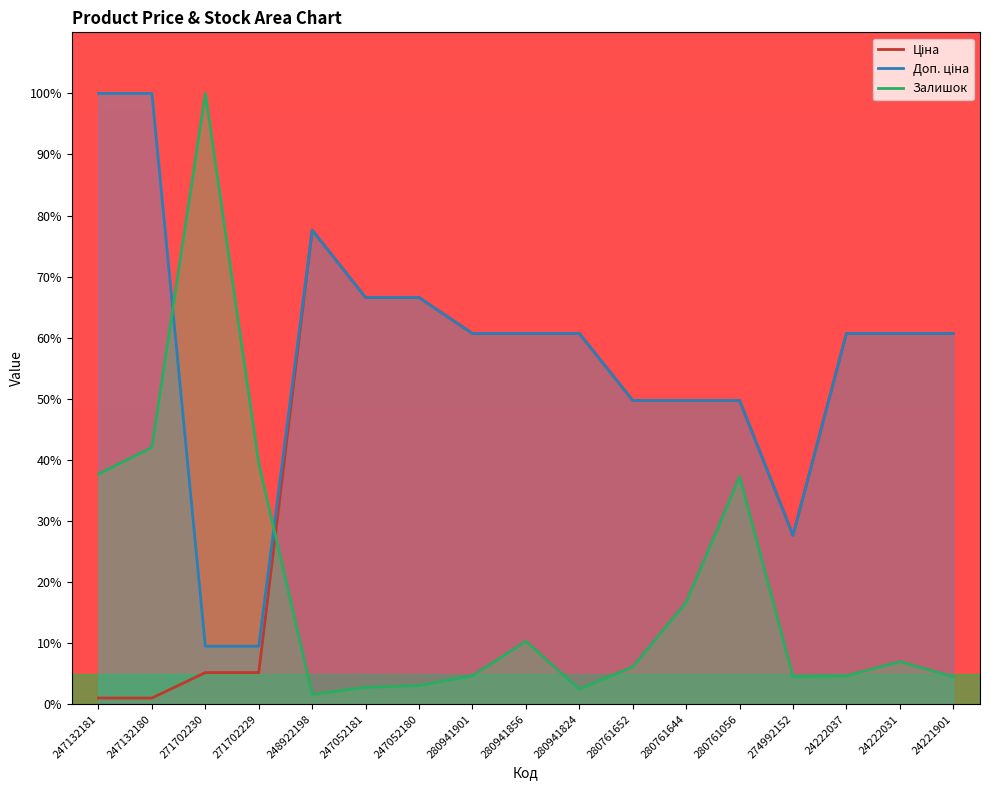

Rank the series by their average value, from highest to lowest.

Доп. ціна, Ціна, Залишок